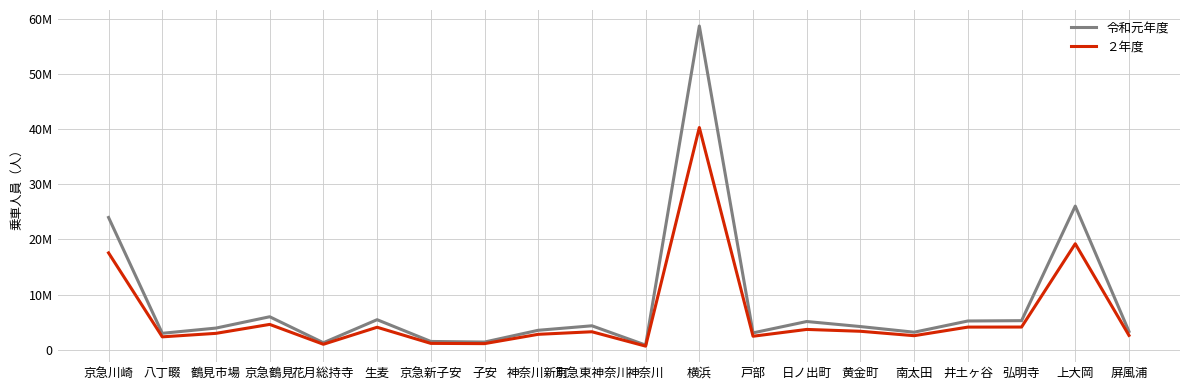

Is the value of ２年度 at 南太田 greater than the value of 令和元年度 at 屏風浦?

No